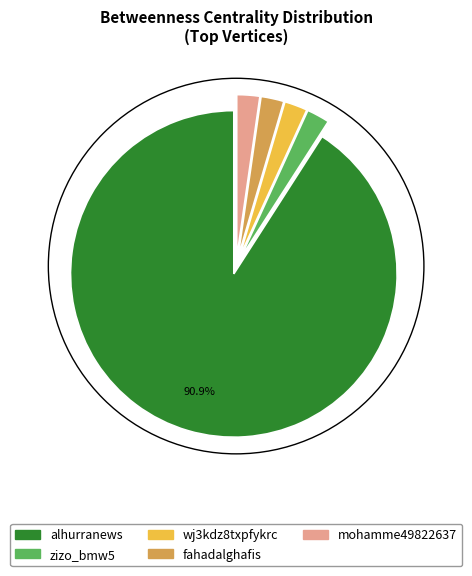

What is the ratio of the value at mohamme49822637 to the value at zizo_bmw5?

1.0